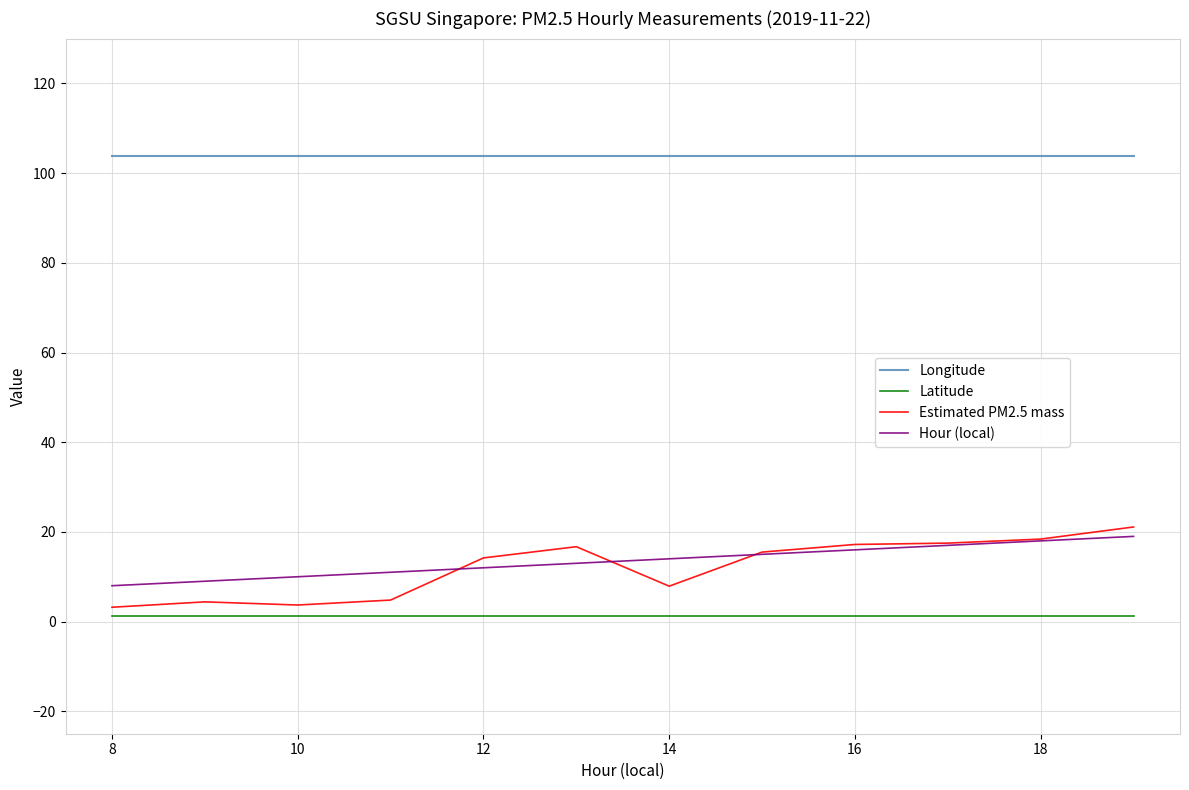

What is the minimum value for Estimated PM2.5 mass?

3.2